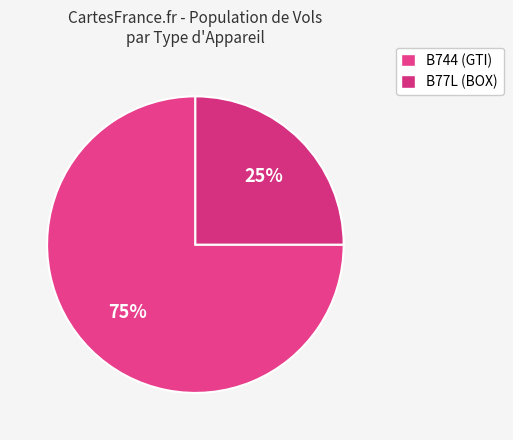

Count the number of slices in the pie.

2